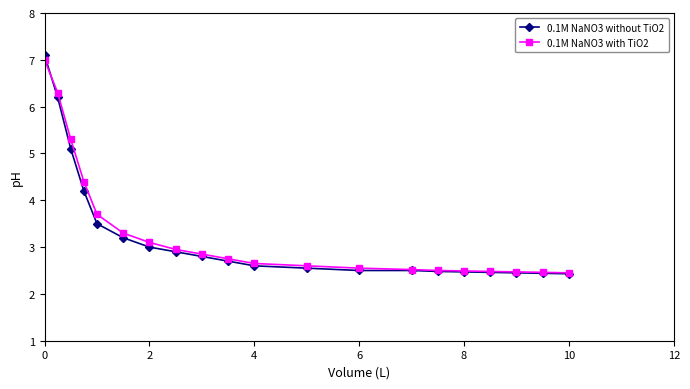

Which series has the largest range (max minus min)?

0.1M NaNO3 without TiO2